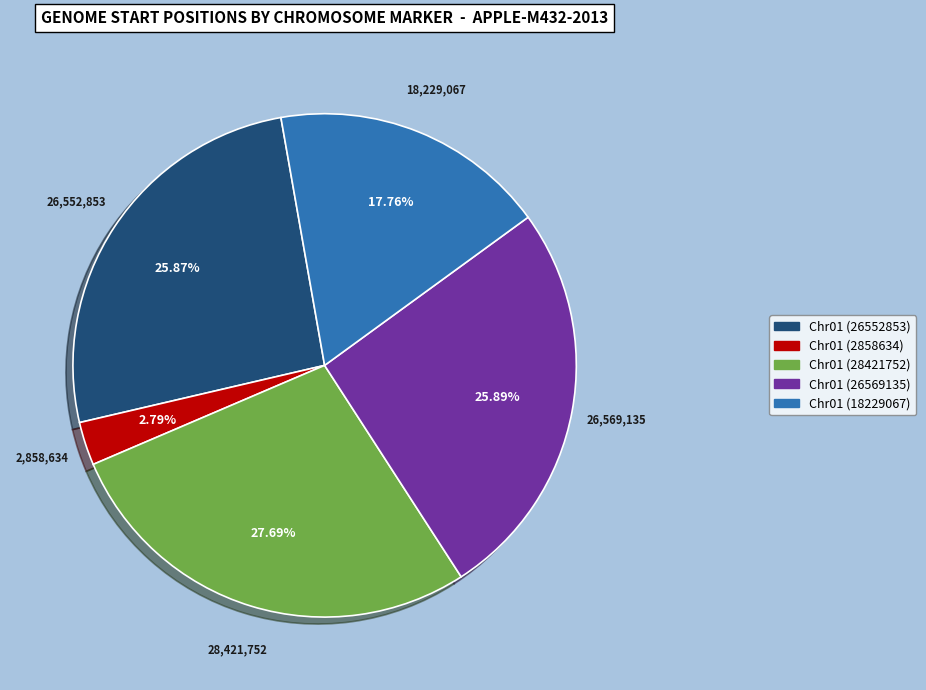

To the nearest percent, what is the difference between the largest and smallest slice percentages?

25%